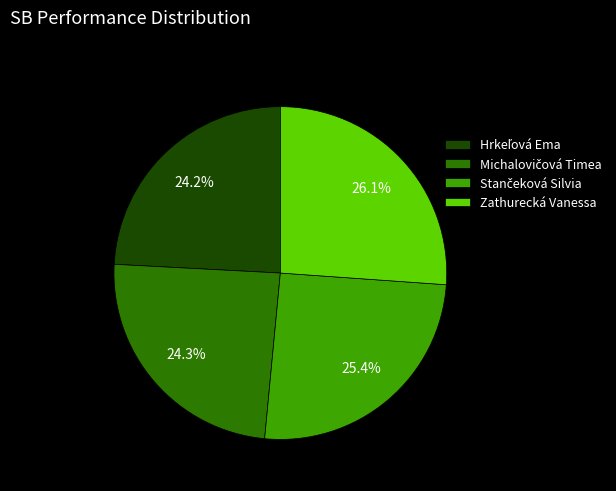

Is there a majority slice in this chart?

No